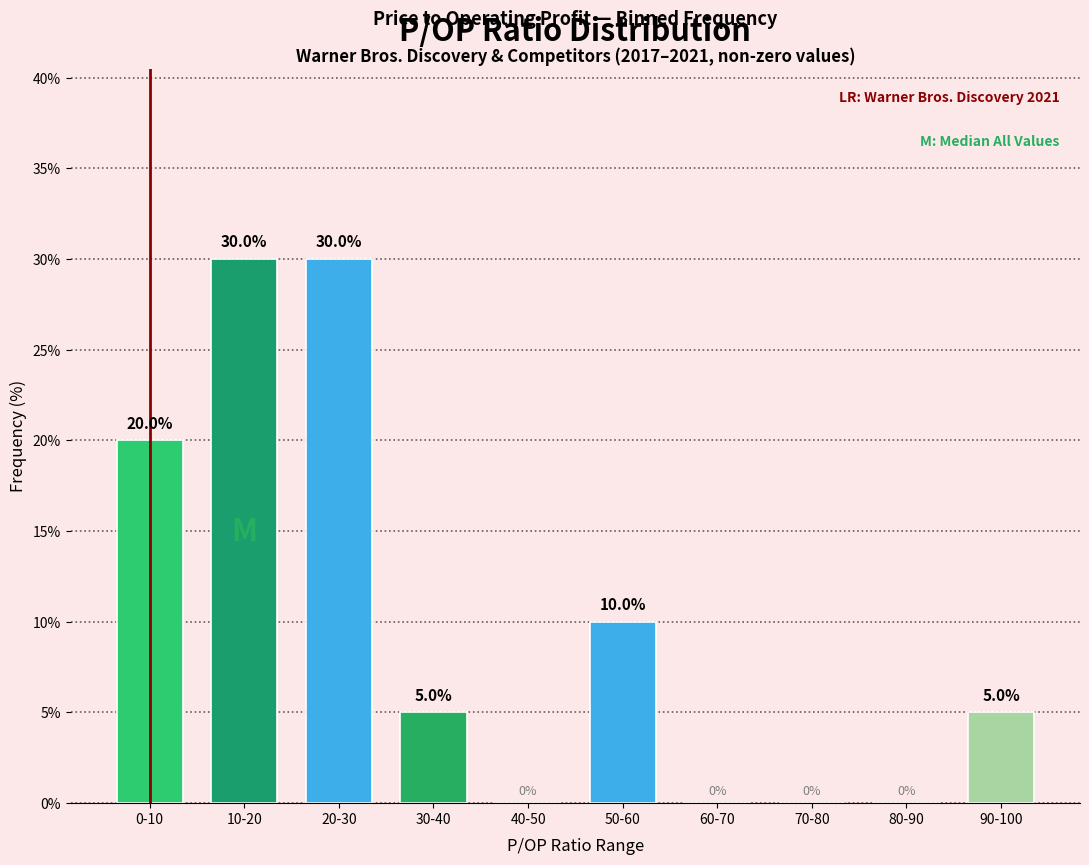

Reading left to right, list all the values displayed in this chart.

0-10=20	10-20=30	20-30=30	30-40=5	40-50=0	50-60=10	60-70=0	70-80=0	80-90=0	90-100=5